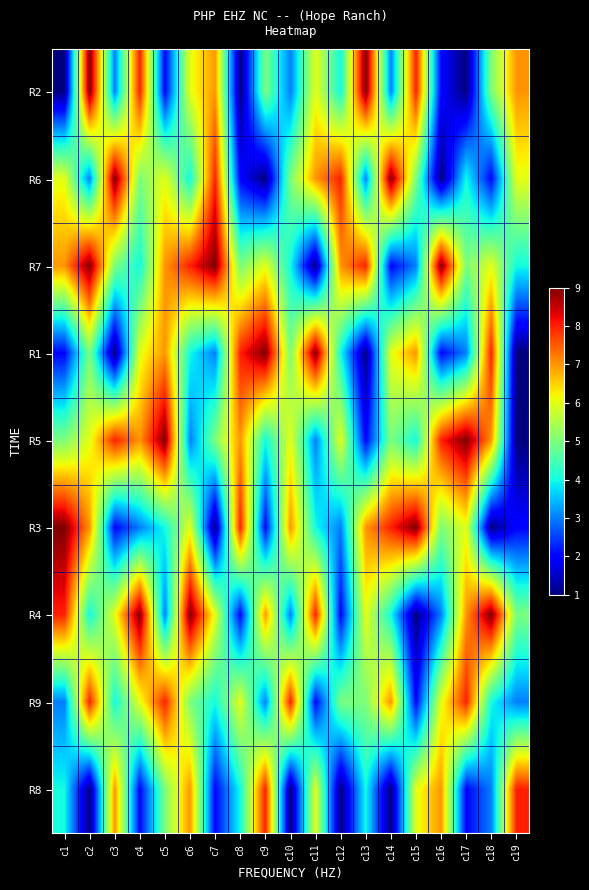

Reading left to right, list all the values displayed in this chart.

R2: c1=1	c2=9	c3=3	c4=8	c5=2	c6=6	c7=7	c8=1	c9=5	c10=3	c11=6	c12=4	c13=9	c14=3	c15=8	c16=2	c17=1	c18=5	c19=7
R6: c1=6	c2=3	c3=9	c4=5	c5=6	c6=4	c7=8	c8=2	c9=1	c10=5	c11=7	c12=8	c13=3	c14=9	c15=5	c16=1	c17=4	c18=2	c19=6
R7: c1=7	c2=9	c3=5	c4=4	c5=7	c6=8	c7=9	c8=5	c9=6	c10=4	c11=1	c12=7	c13=8	c14=2	c15=3	c16=9	c17=5	c18=6	c19=4
R1: c1=2	c2=5	c3=1	c4=6	c5=7	c6=4	c7=3	c8=8	c9=9	c10=5	c11=9	c12=4	c13=1	c14=6	c15=7	c16=2	c17=3	c18=8	c19=1
R5: c1=5	c2=6	c3=8	c4=7	c5=9	c6=3	c7=5	c8=7	c9=4	c10=6	c11=3	c12=6	c13=2	c14=5	c15=4	c16=8	c17=9	c18=7	c19=1
R3: c1=9	c2=7	c3=2	c4=3	c5=4	c6=6	c7=1	c8=8	c9=2	c10=7	c11=4	c12=3	c13=7	c14=8	c15=9	c16=5	c17=6	c18=1	c19=2
R4: c1=8	c2=4	c3=6	c4=9	c5=3	c6=9	c7=6	c8=2	c9=7	c10=3	c11=8	c12=2	c13=6	c14=4	c15=1	c16=3	c17=7	c18=9	c19=5
R9: c1=3	c2=8	c3=4	c4=6	c5=8	c6=5	c7=4	c8=6	c9=3	c10=8	c11=2	c12=5	c13=5	c14=7	c15=2	c16=6	c17=8	c18=4	c19=3
R8: c1=4	c2=1	c3=7	c4=2	c5=5	c6=7	c7=2	c8=4	c9=8	c10=1	c11=6	c12=1	c13=4	c14=1	c15=6	c16=7	c17=2	c18=3	c19=8